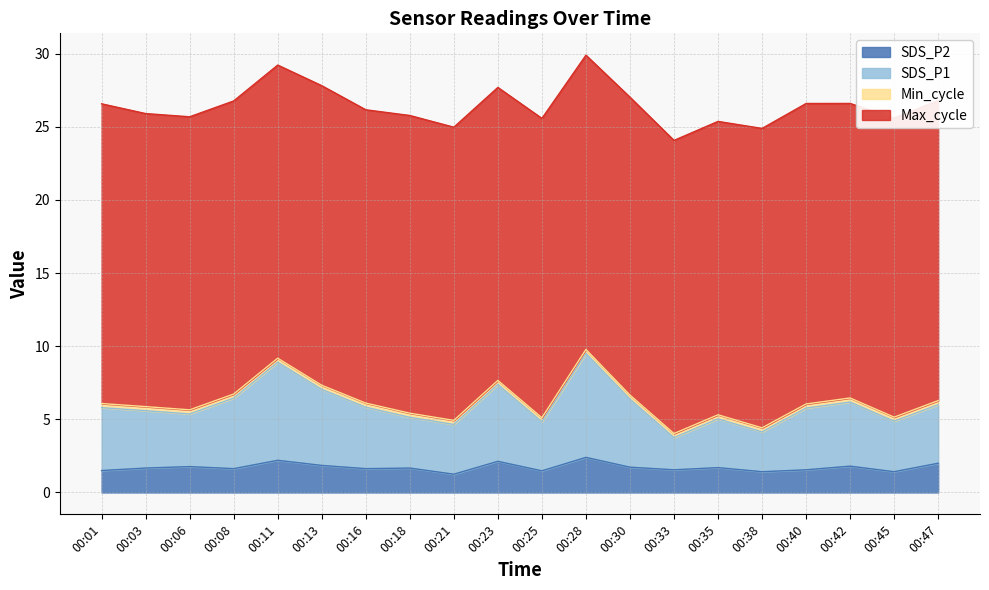

What is the highest value of the SDS_P2 series?

2.4